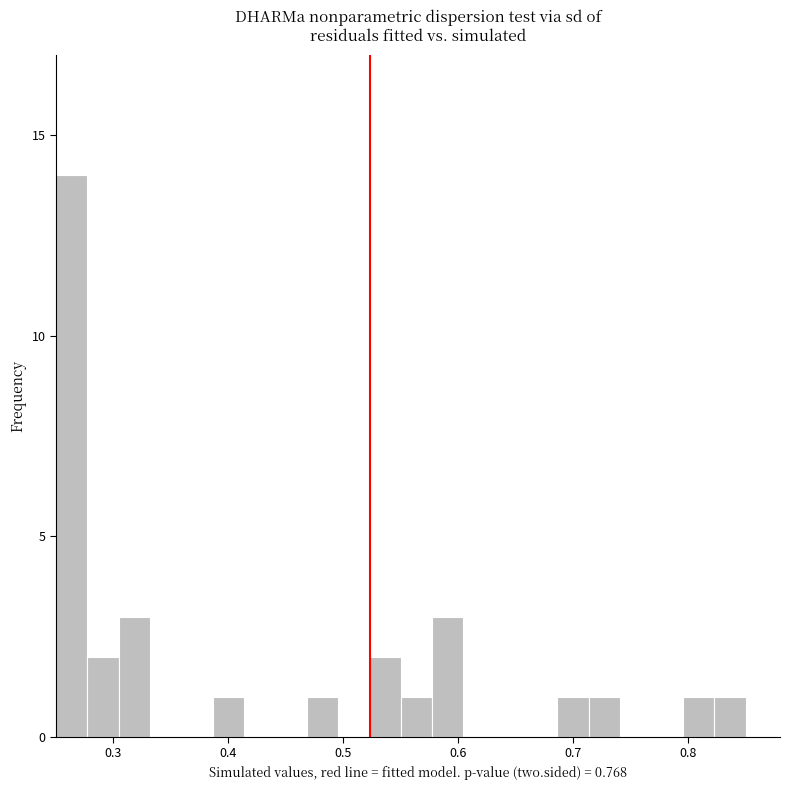

Around what value on the x-axis is the tallest bar? Give the approximate position of its centre, as read against the axis.

0.26